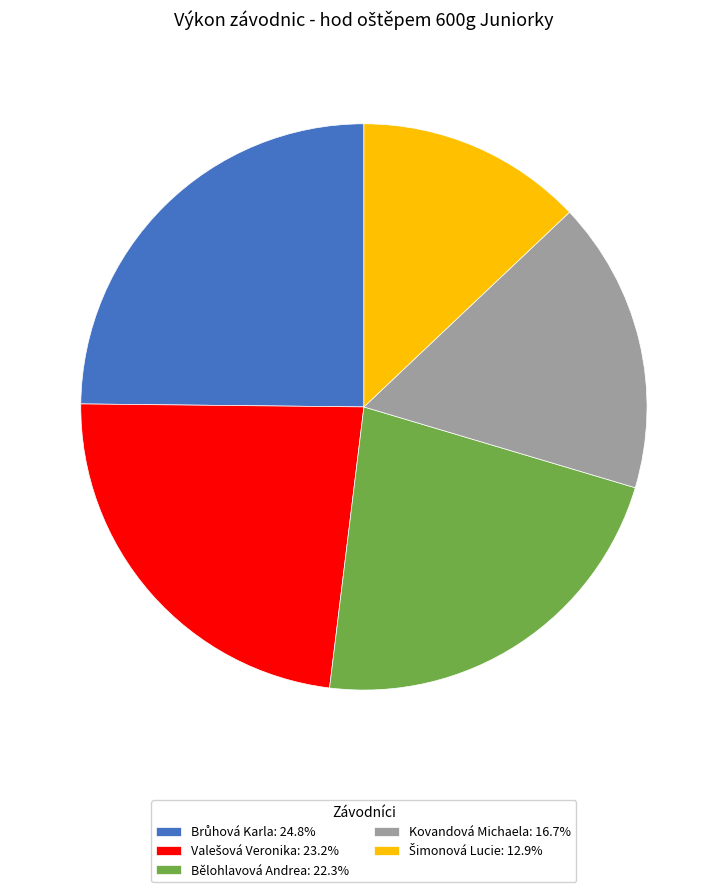

Is there any slice that represents more than half of the pie?

No